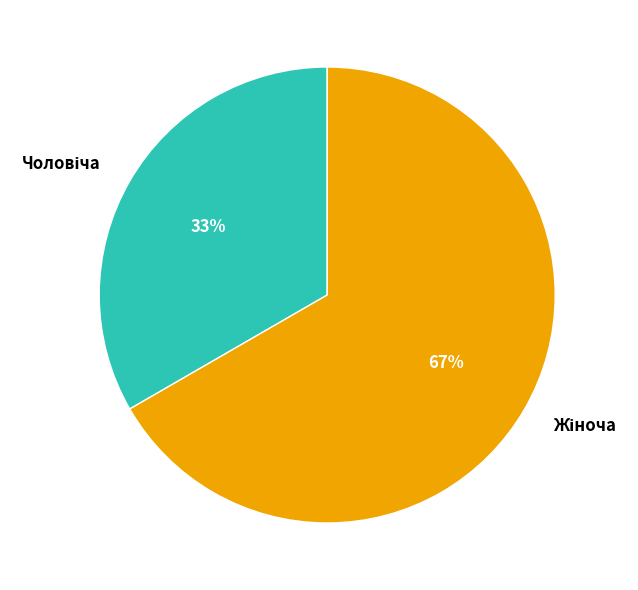

To the nearest percent, what is the average slice percentage?

50%